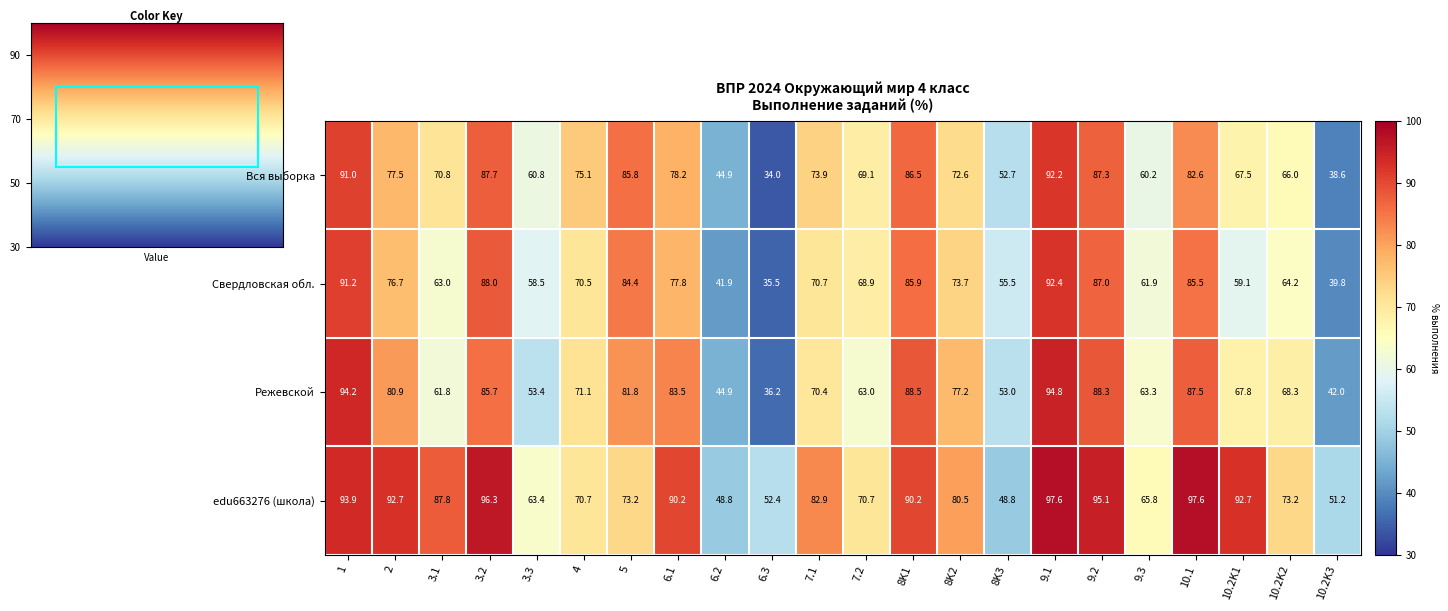

Count the number of categories in the chart.

22